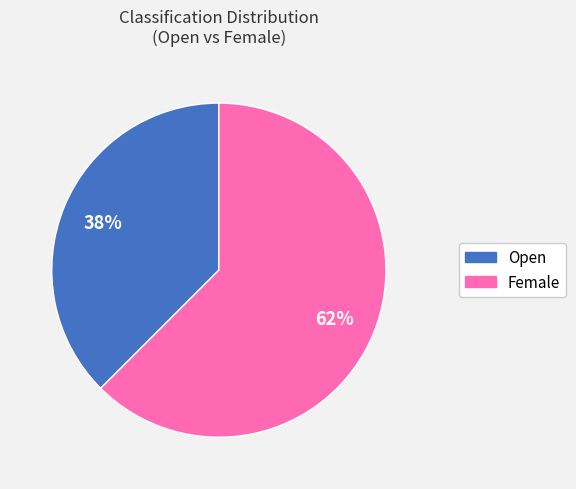

Which has a higher value, Female or Open?

Female